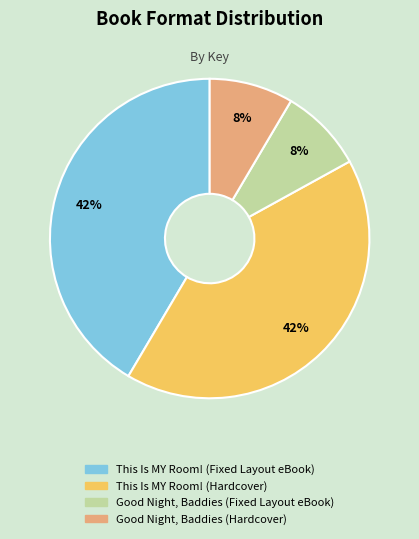

Which has a higher value, This Is MY Room! (Hardcover) or Good Night, Baddies (Hardcover)?

This Is MY Room! (Hardcover)